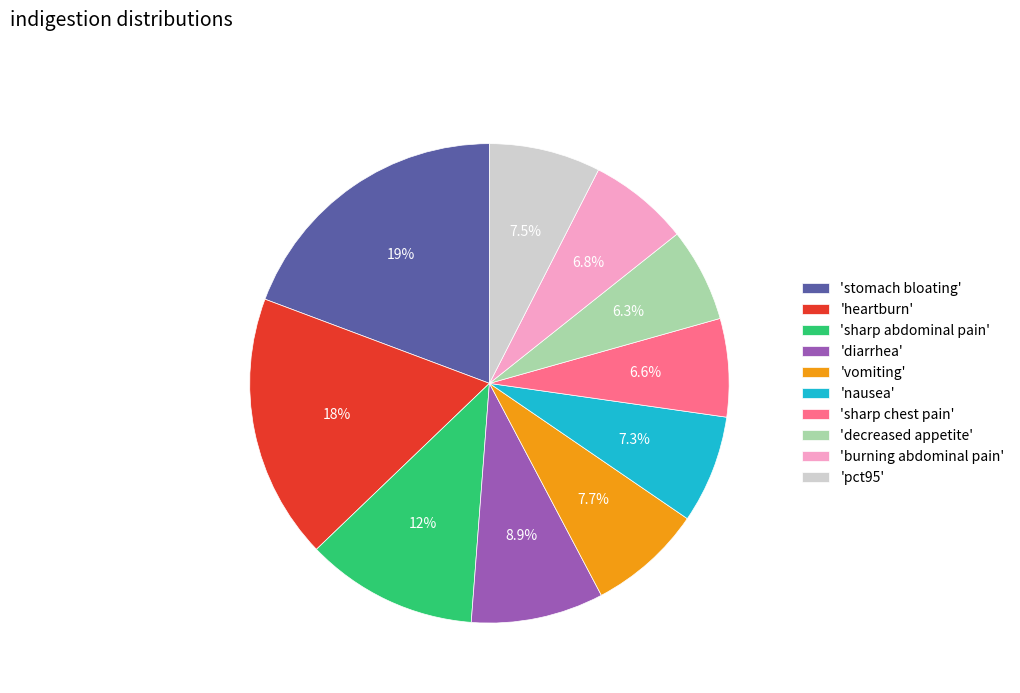

To the nearest percent, what is the average slice percentage?

10%